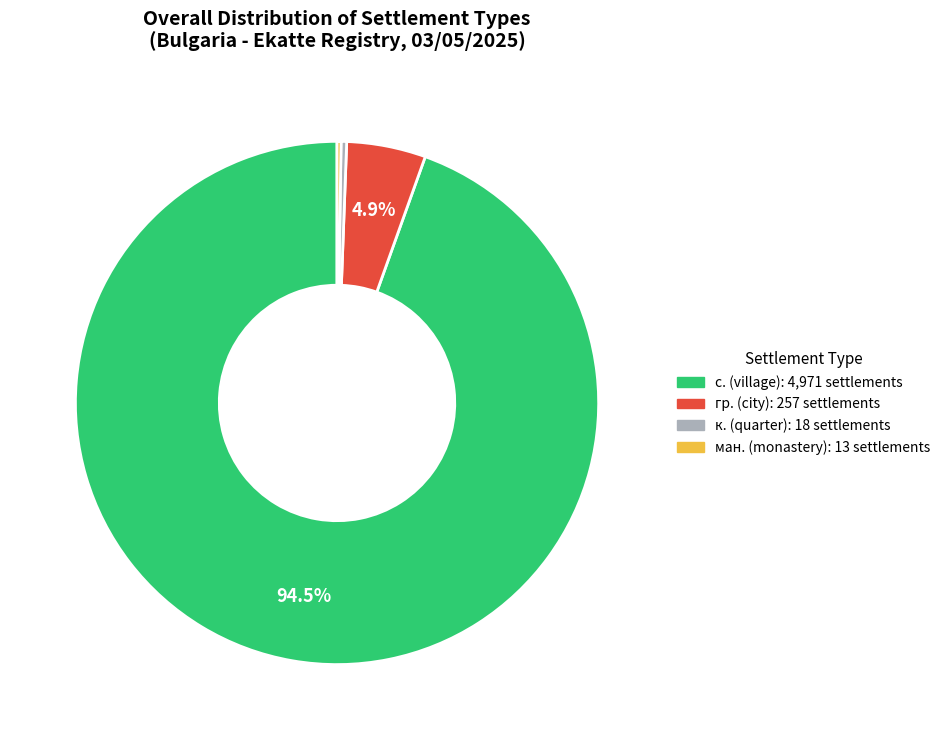

Is there a majority slice in this chart?

Yes